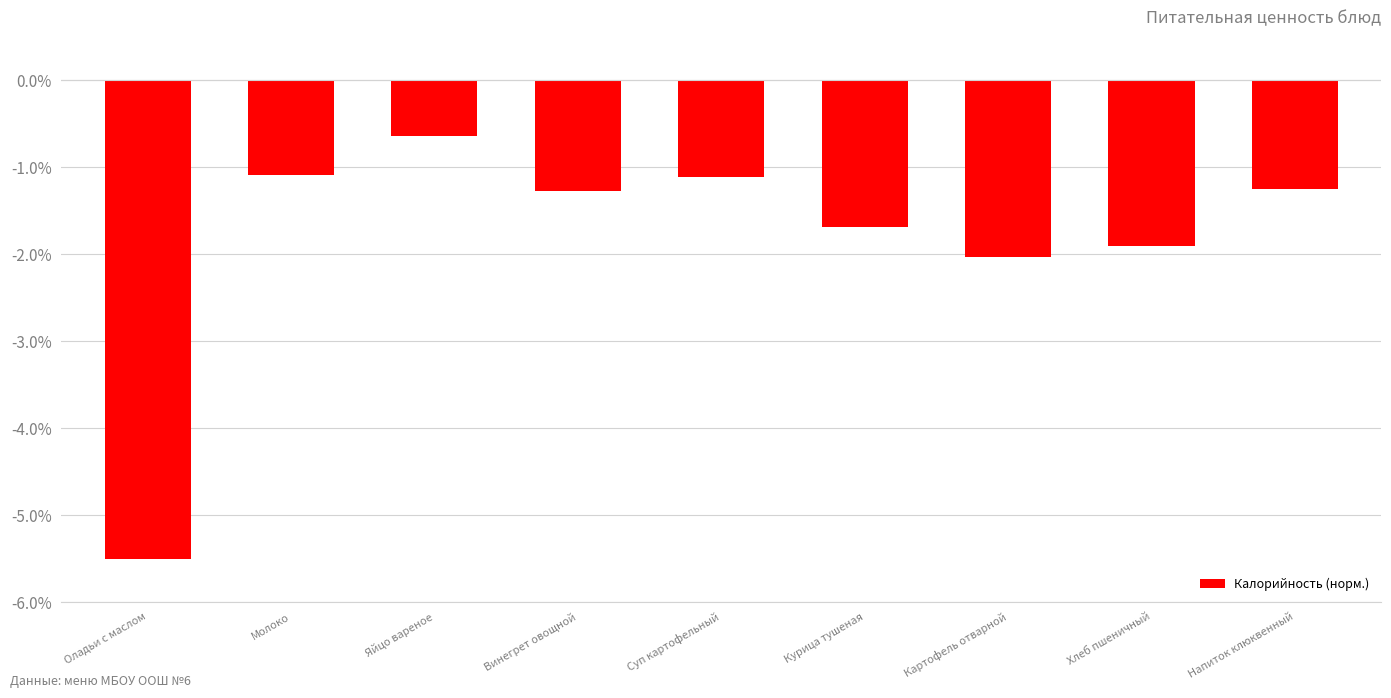

What position from the right is Картофель отварной?

3